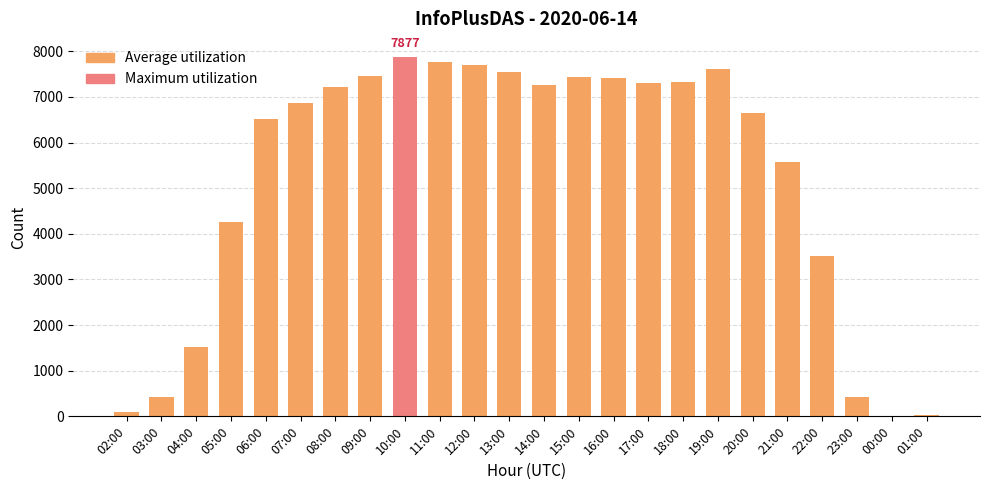

What is the greatest value displayed?

7877